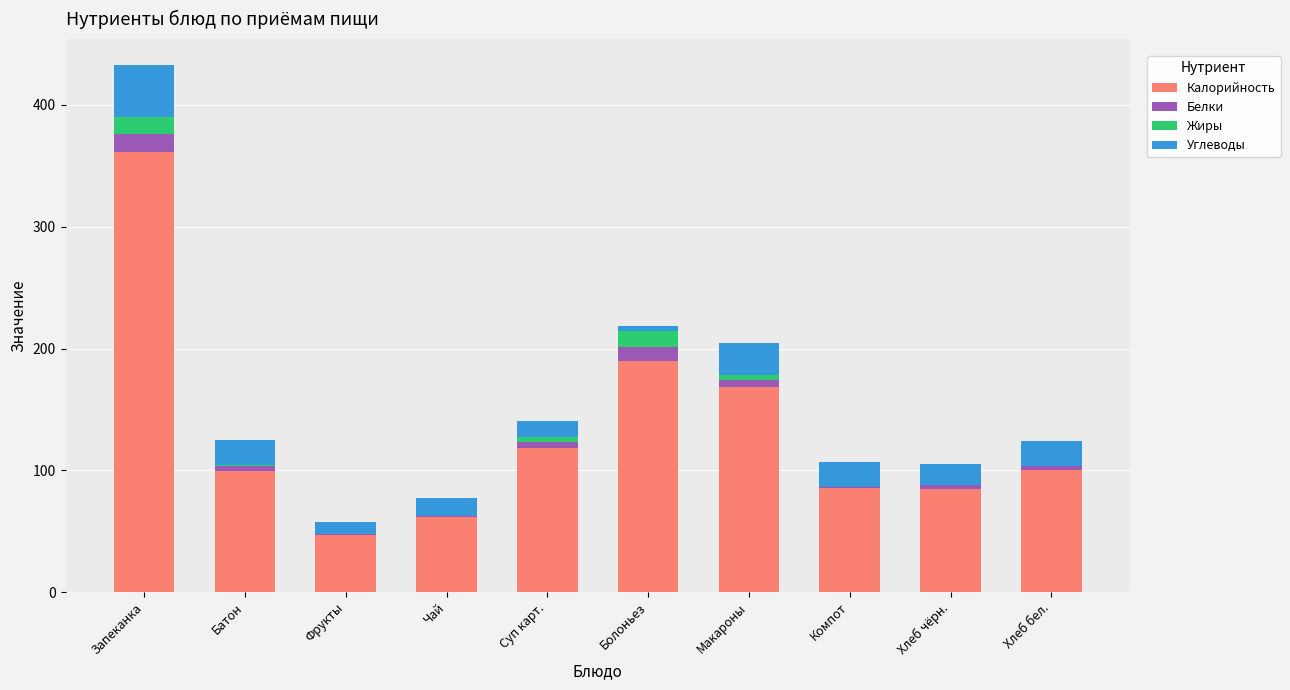

Is it true that Калорийность equals 189.6 at Болоньез?

True